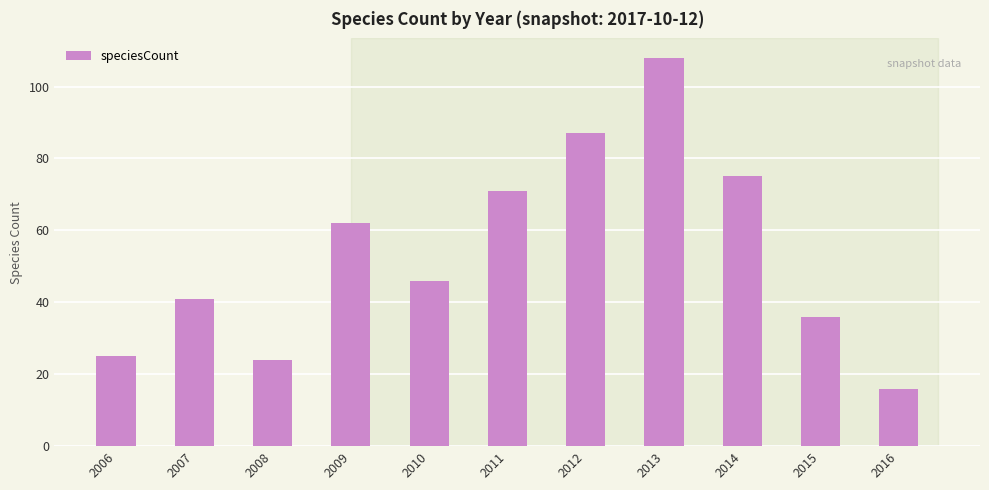

Count the number of data series in this chart.

1